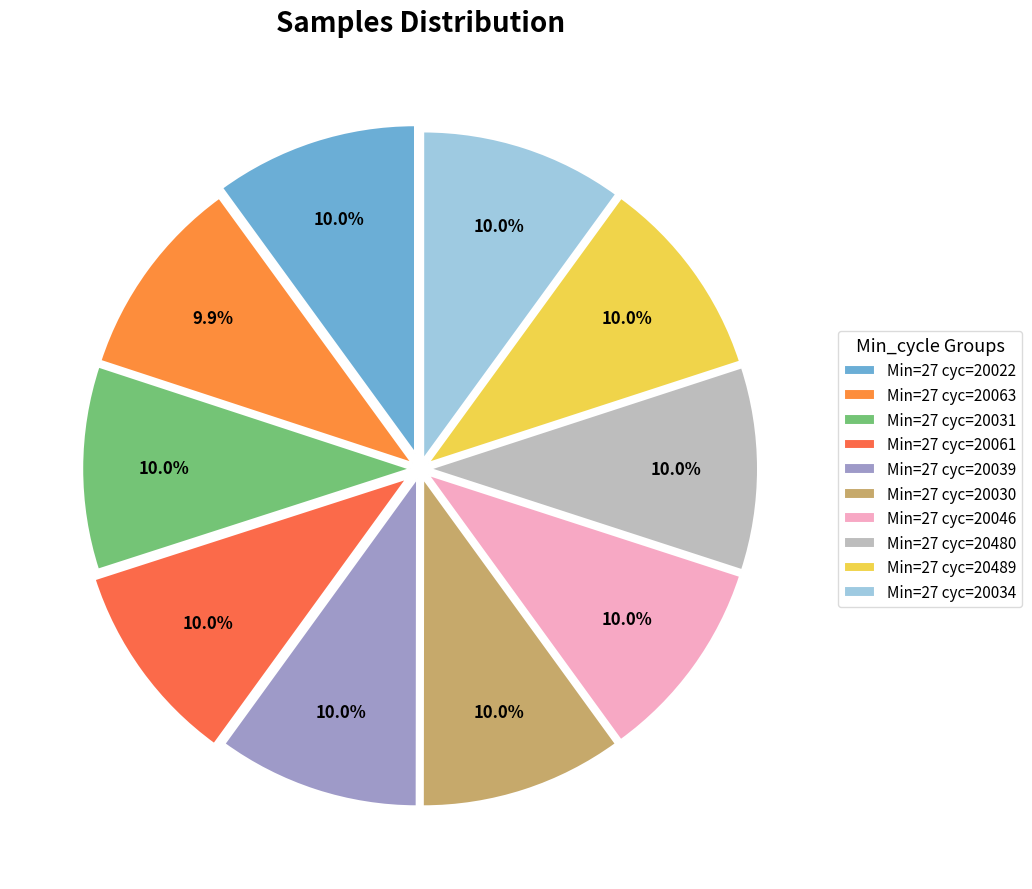

How many slices are in this pie chart?

10